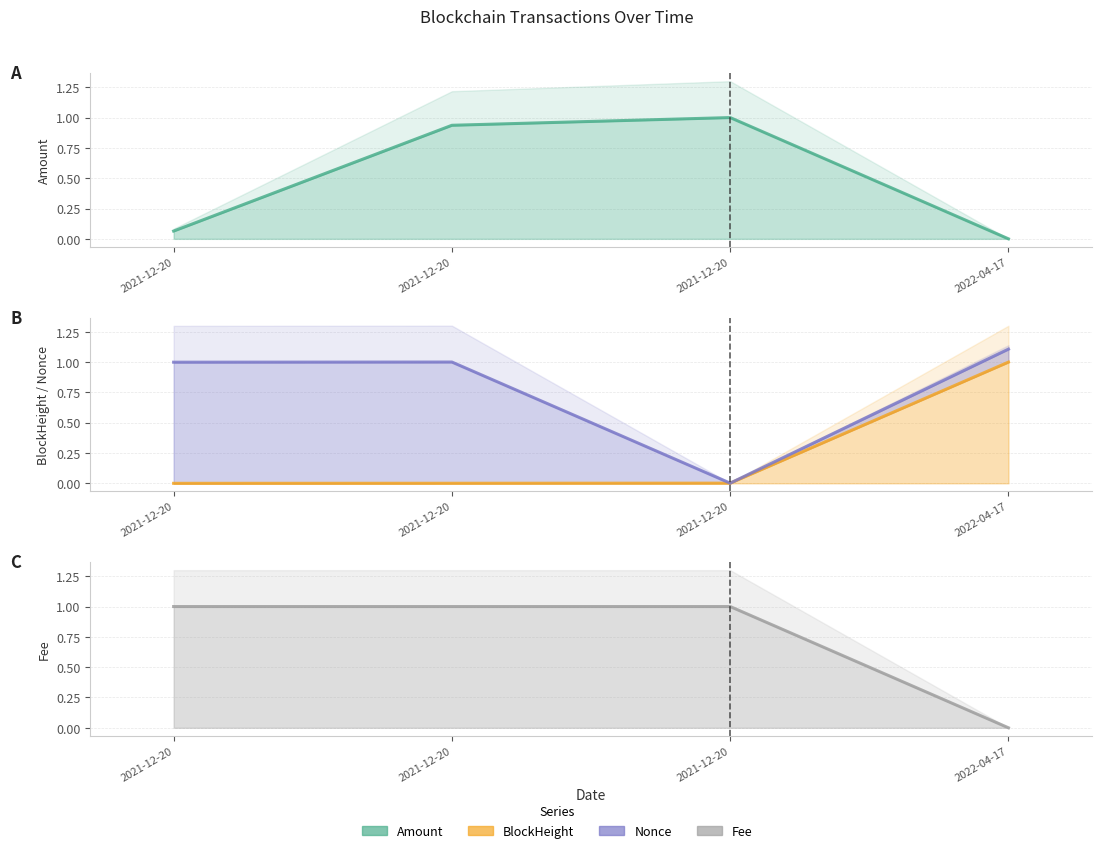

After their last crossing, which series has the higher values: Fee or BlockHeight?

BlockHeight